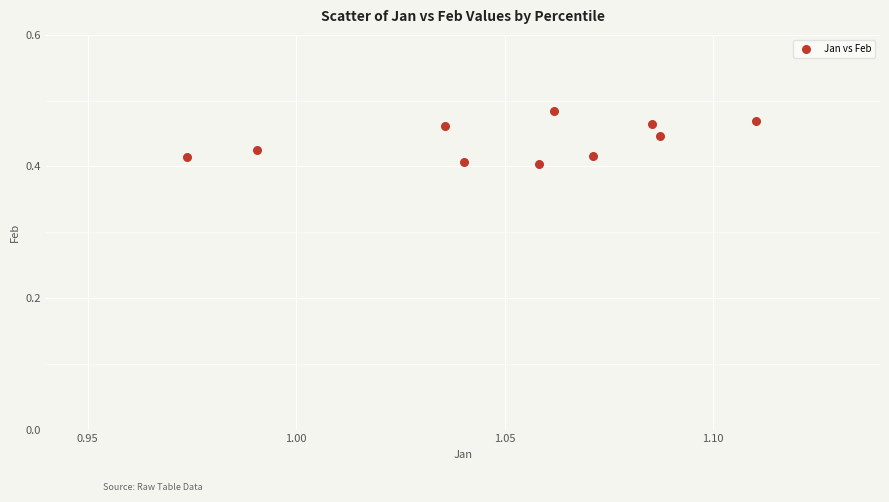

What is the average X value?

1.1